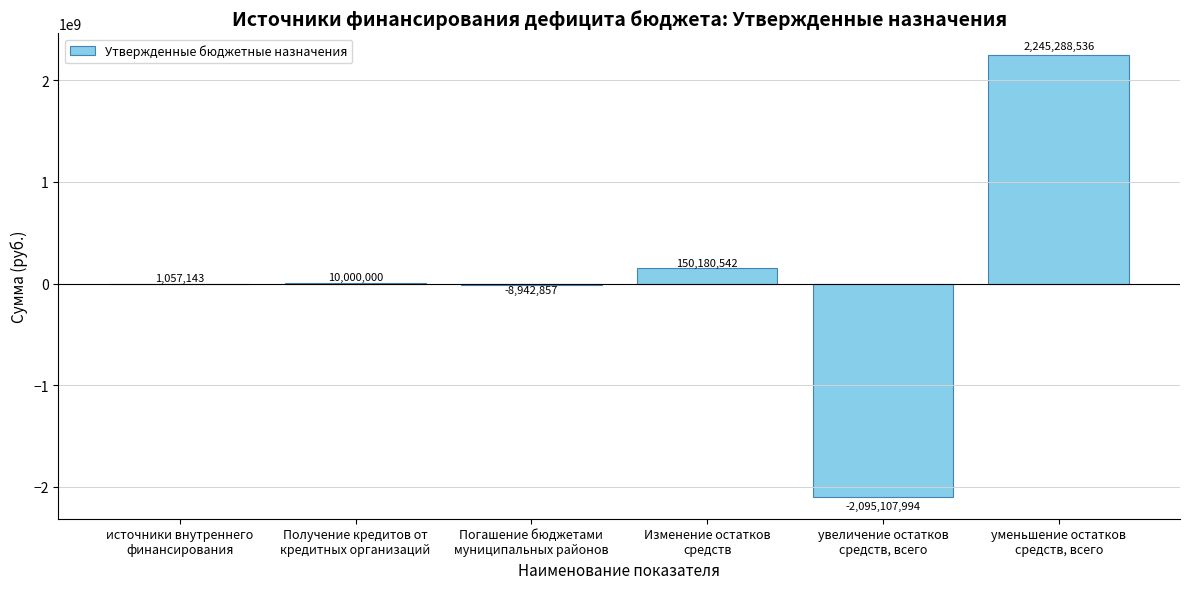

What is the greatest value displayed?

2245288535.7